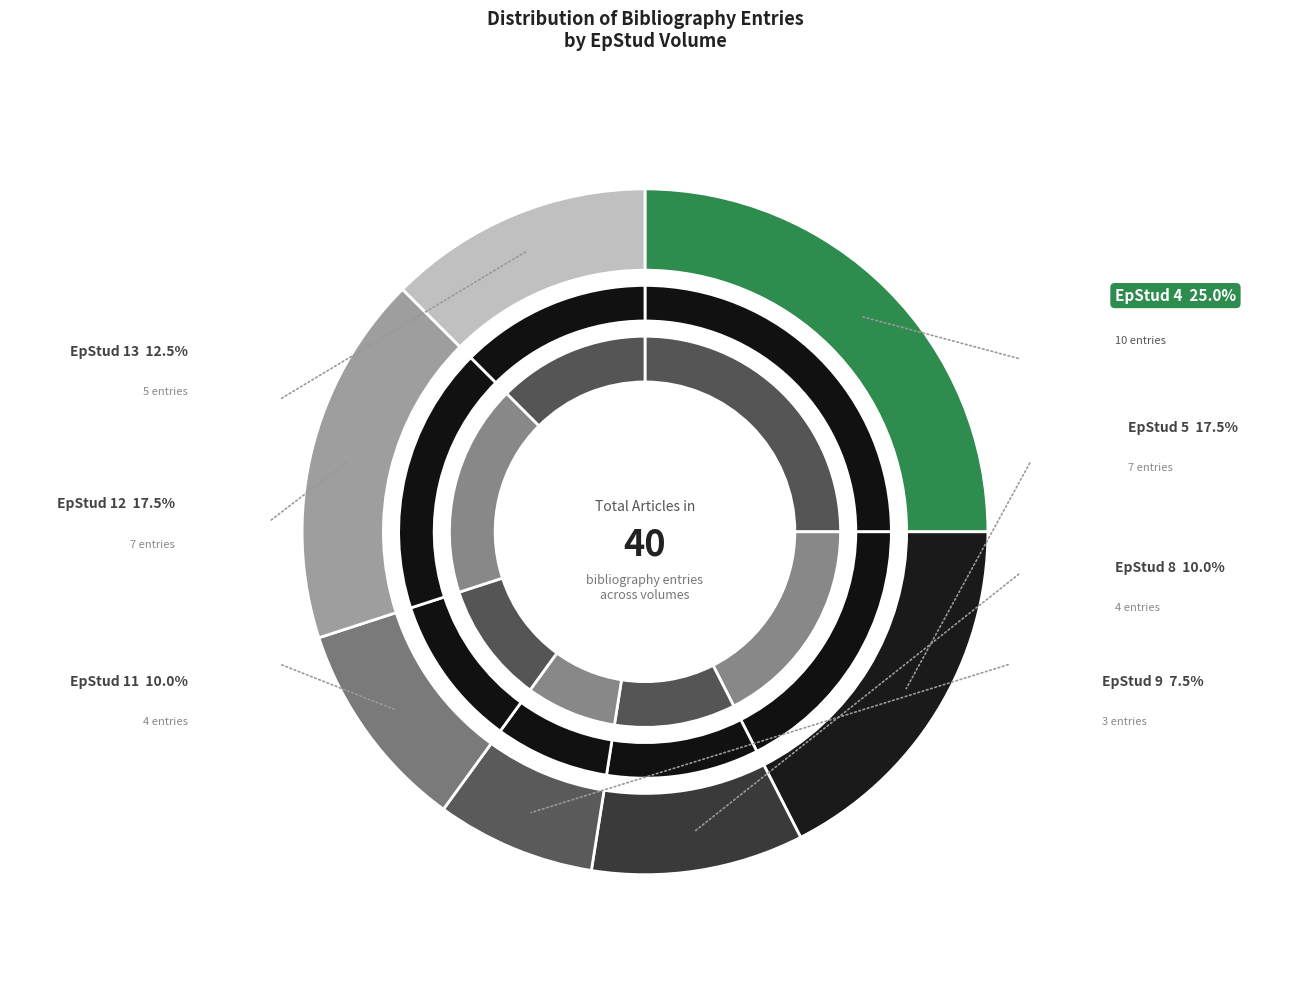

Do EpStud 8 and EpStud 9 together represent more than half of the pie?

No